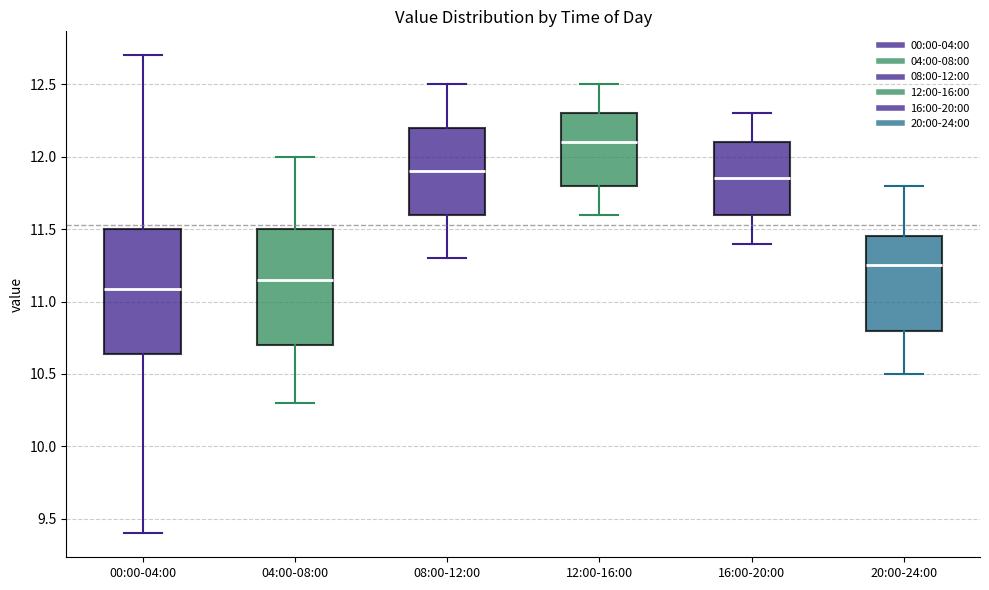

Which box has the highest median line?

12:00-16:00